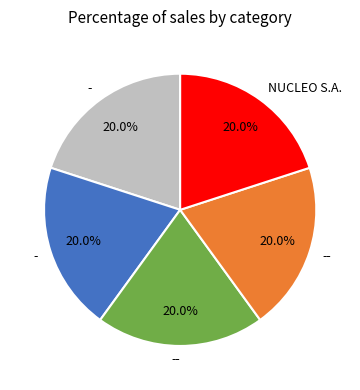

Is there a majority slice in this chart?

No